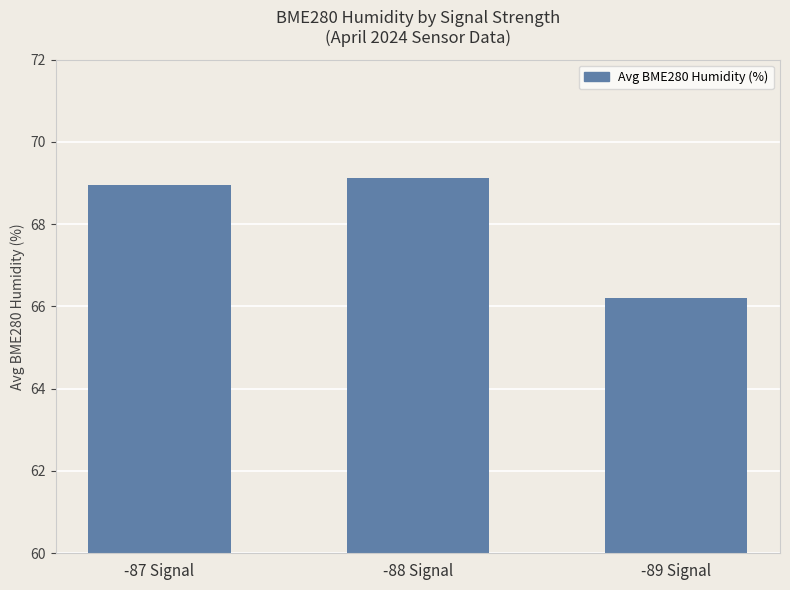

How many data points are less than 68?

1